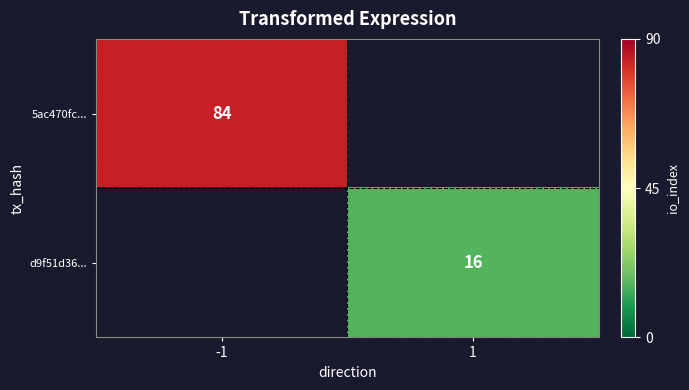

The 5ac470fc... series shows 54 at -1. True or false?

False